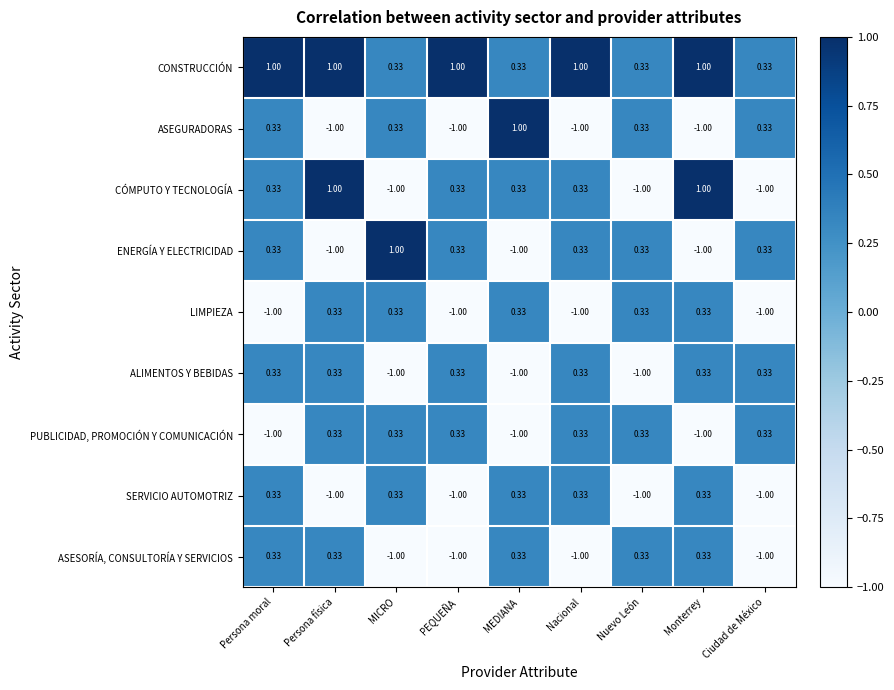

At which category is the sum across all series the highest?

Persona moral